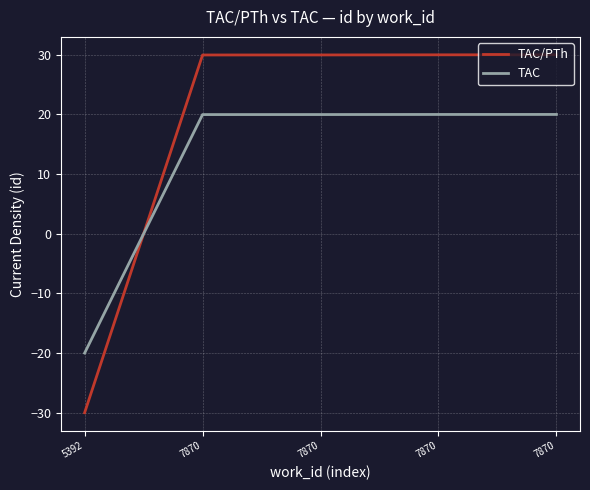

How many positive values does the TAC series have?

4